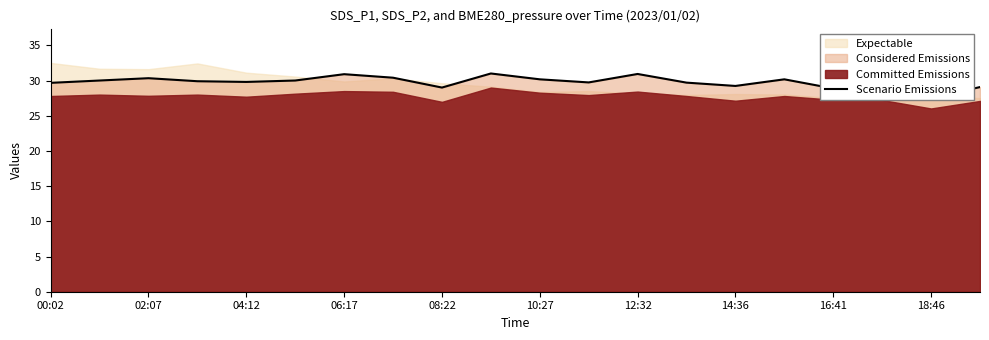

Does the chart display data point markers on the line(s)?

No